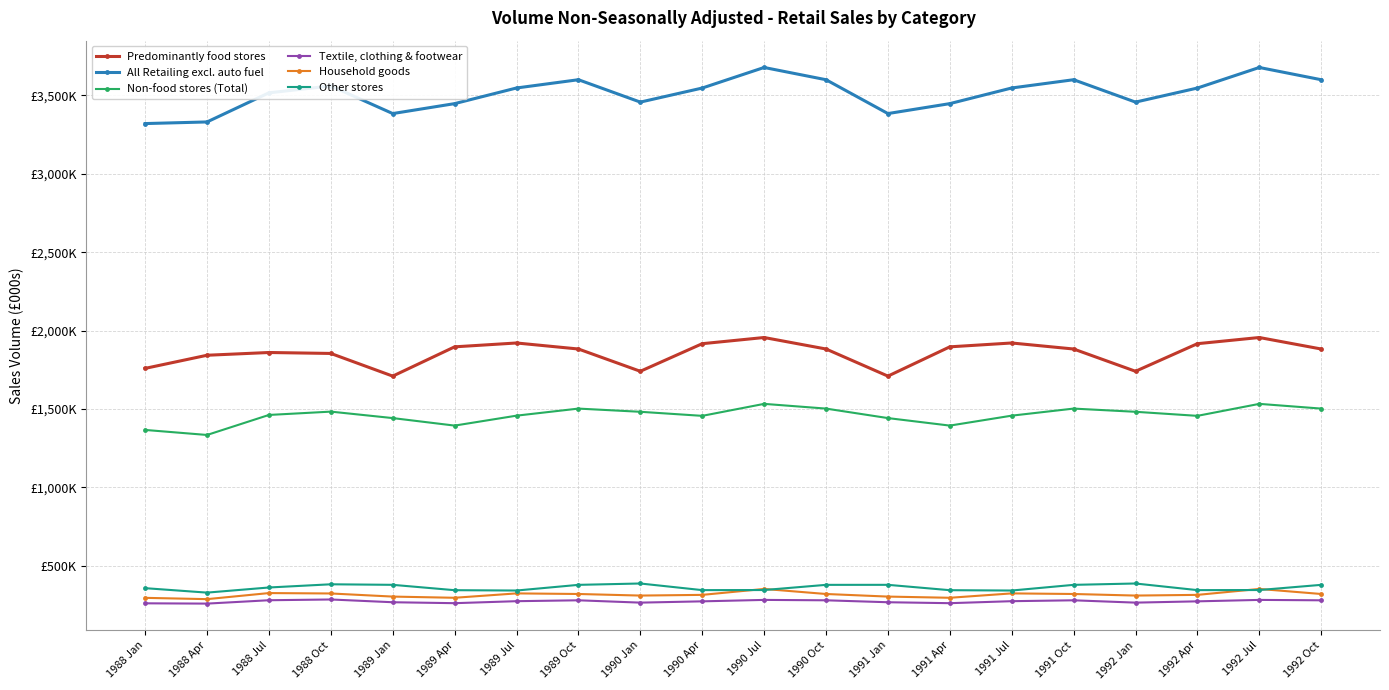

Reading right to left, list all the values displayed in this chart.

Predominantly food stores: 1992 Oct=1882048.5	1992 Jul=1955404.0	1992 Apr=1915943.5	1992 Jan=1739875.8	1991 Oct=1882048.5	1991 Jul=1920458.0	1991 Apr=1895888.2	1991 Jan=1709065.0	1990 Oct=1882048.5	1990 Jul=1955404.0	1990 Apr=1915943.5	1990 Jan=1739875.8	1989 Oct=1882048.5	1989 Jul=1920458.0	1989 Apr=1895888.2	1989 Jan=1709065.0	1988 Oct=1853675.0	1988 Jul=1859728.8	1988 Apr=1842179.8	1988 Jan=1758424.8
All Retailing excl. auto fuel: 1992 Oct=3600352.8	1992 Jul=3678495.0	1992 Apr=3547230.2	1992 Jan=3457503.8	1991 Oct=3600352.8	1991 Jul=3547620.5	1991 Apr=3447787.2	1991 Jan=3384383.0	1990 Oct=3600352.8	1990 Jul=3678495.0	1990 Apr=3547230.2	1990 Jan=3457503.8	1989 Oct=3600352.8	1989 Jul=3547620.5	1989 Apr=3447787.2	1989 Jan=3384383.0	1988 Oct=3560833.8	1988 Jul=3516700.2	1988 Apr=3330918.8	1988 Jan=3320542.5
Non-food stores (Total): 1992 Oct=1501835.5	1992 Jul=1531960.2	1992 Apr=1455499.0	1992 Jan=1481408.5	1991 Oct=1501835.5	1991 Jul=1456733.8	1991 Apr=1393296.8	1991 Jan=1441235.0	1990 Oct=1501835.5	1990 Jul=1531960.2	1990 Apr=1455499.0	1990 Jan=1481408.5	1989 Oct=1501835.5	1989 Jul=1456733.8	1989 Apr=1393296.8	1989 Jan=1441235.0	1988 Oct=1482479.0	1988 Jul=1461241.5	1988 Apr=1333516.5	1988 Jan=1365611.8
Textile, clothing & footwear: 1992 Oct=278516.8	1992 Jul=281037.2	1992 Apr=271880.2	1992 Jan=263688.0	1991 Oct=278516.8	1991 Jul=272874.2	1991 Apr=260158.8	1991 Jan=266159.0	1990 Oct=278516.8	1990 Jul=281037.2	1990 Apr=271880.2	1990 Jan=263688.0	1989 Oct=278516.8	1989 Jul=272874.2	1989 Apr=260158.8	1989 Jan=266159.0	1988 Oct=283748.2	1988 Jul=278935.5	1988 Apr=257426.0	1988 Jan=259304.0
Household goods: 1992 Oct=318787.0	1992 Jul=351019.0	1992 Apr=313147.0	1992 Jan=308743.8	1991 Oct=318787.0	1991 Jul=322612.0	1991 Apr=294641.5	1991 Jan=302211.8	1990 Oct=318787.0	1990 Jul=351019.0	1990 Apr=313147.0	1990 Jan=308743.8	1989 Oct=318787.0	1989 Jul=322612.0	1989 Apr=294641.5	1989 Jan=302211.8	1988 Oct=322080.5	1988 Jul=324655.0	1988 Apr=285906.8	1988 Jan=294206.0
Other stores: 1992 Oct=377087.2	1992 Jul=344050.8	1992 Apr=343480.0	1992 Jan=385756.8	1991 Oct=377087.2	1991 Jul=340890.0	1991 Apr=343039.8	1991 Jan=377254.5	1990 Oct=377087.2	1990 Jul=344050.8	1990 Apr=343480.0	1990 Jan=385756.8	1989 Oct=377087.2	1989 Jul=340890.0	1989 Apr=343039.8	1989 Jan=377254.5	1988 Oct=380694.0	1988 Jul=360274.2	1988 Apr=327539.8	1988 Jan=355972.5